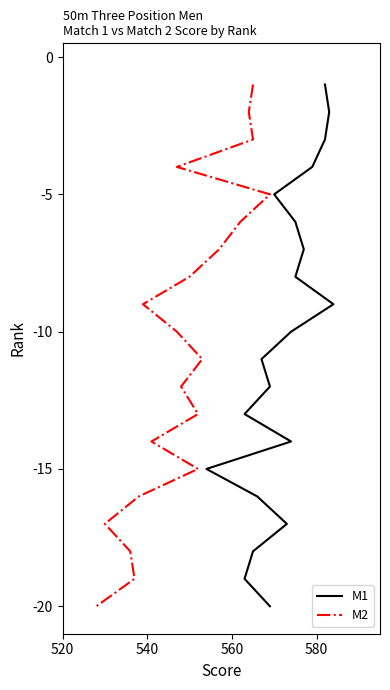

How many categories are shown in the chart?

20